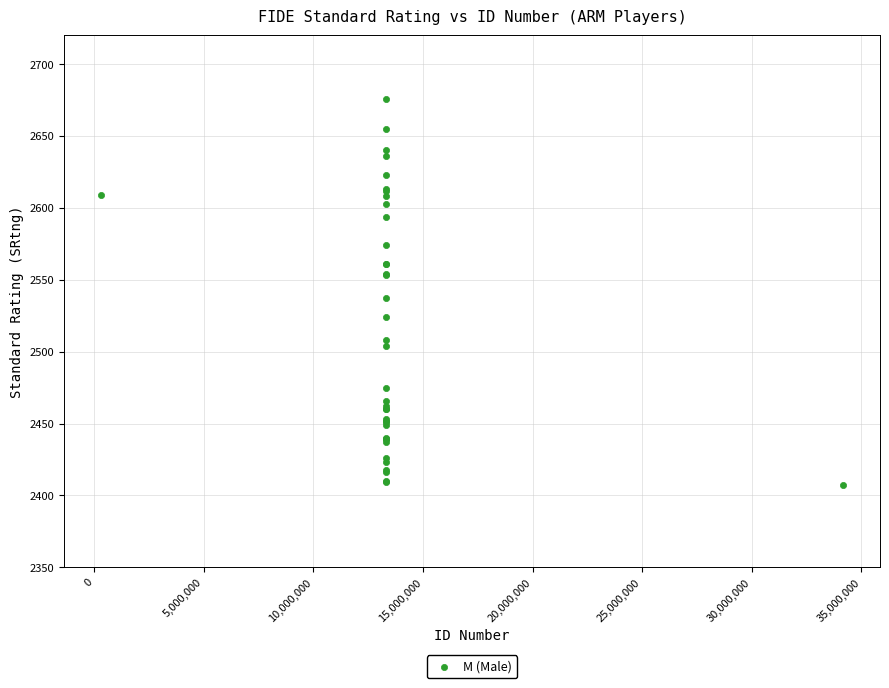

What Y value in the scatter plot is closest to 2541?

2537